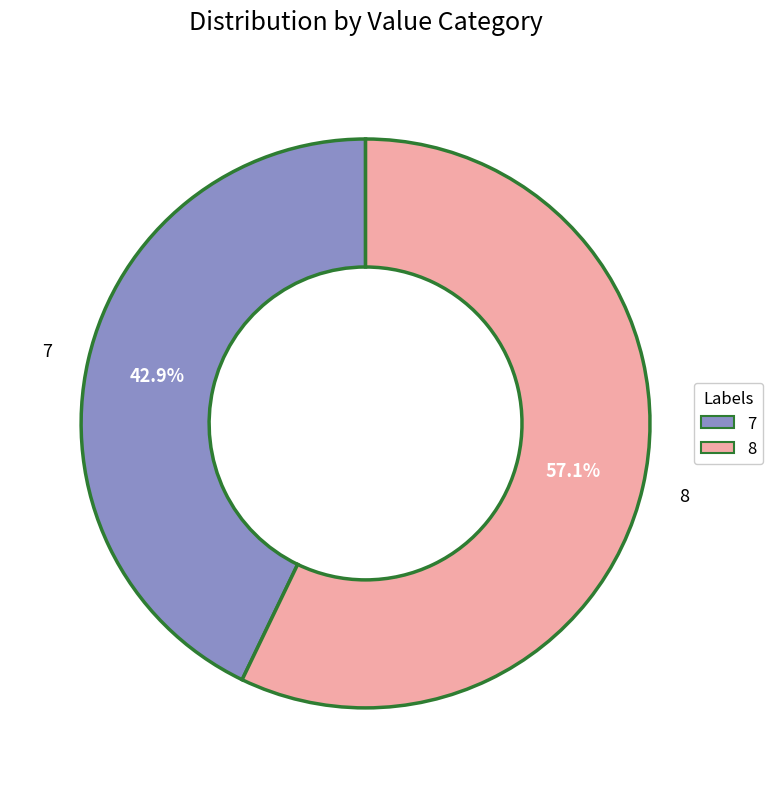

Rank the categories by value from highest to lowest.

8, 7